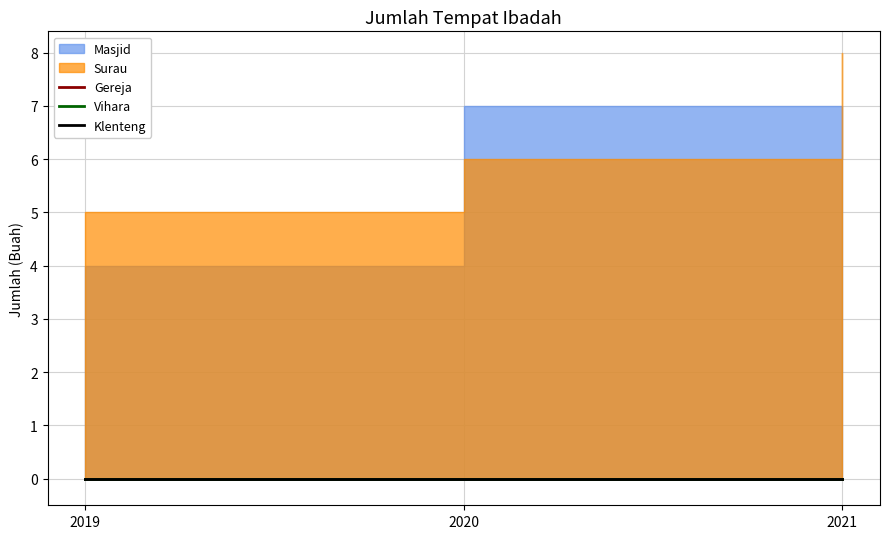

List the labels in order of Masjid value, smallest first.

2019, 2020, 2021